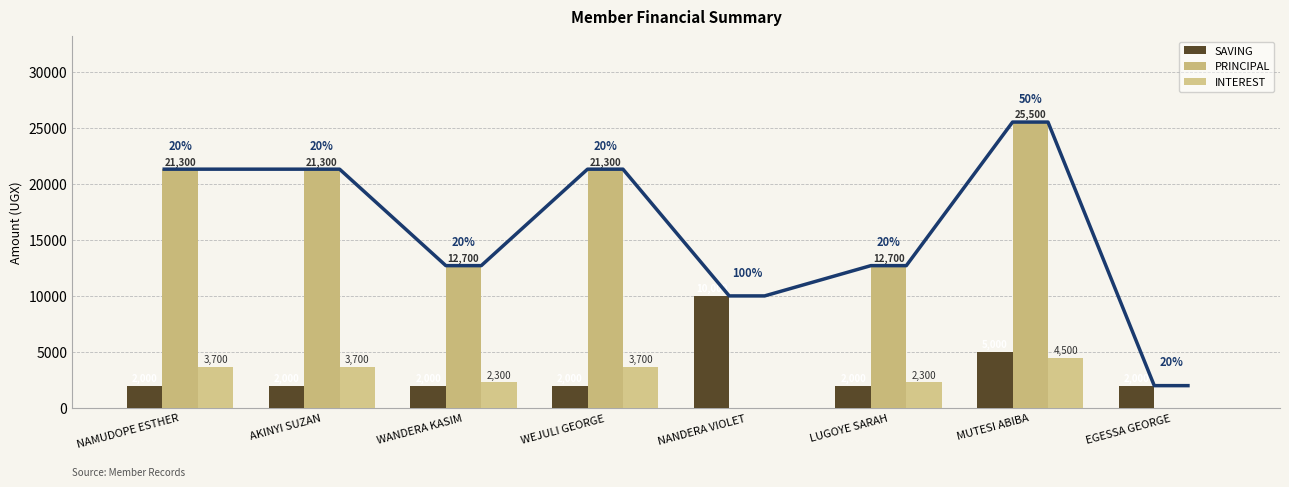

List the series in order of their peak value, lowest first.

INTEREST, SAVING, PRINCIPAL